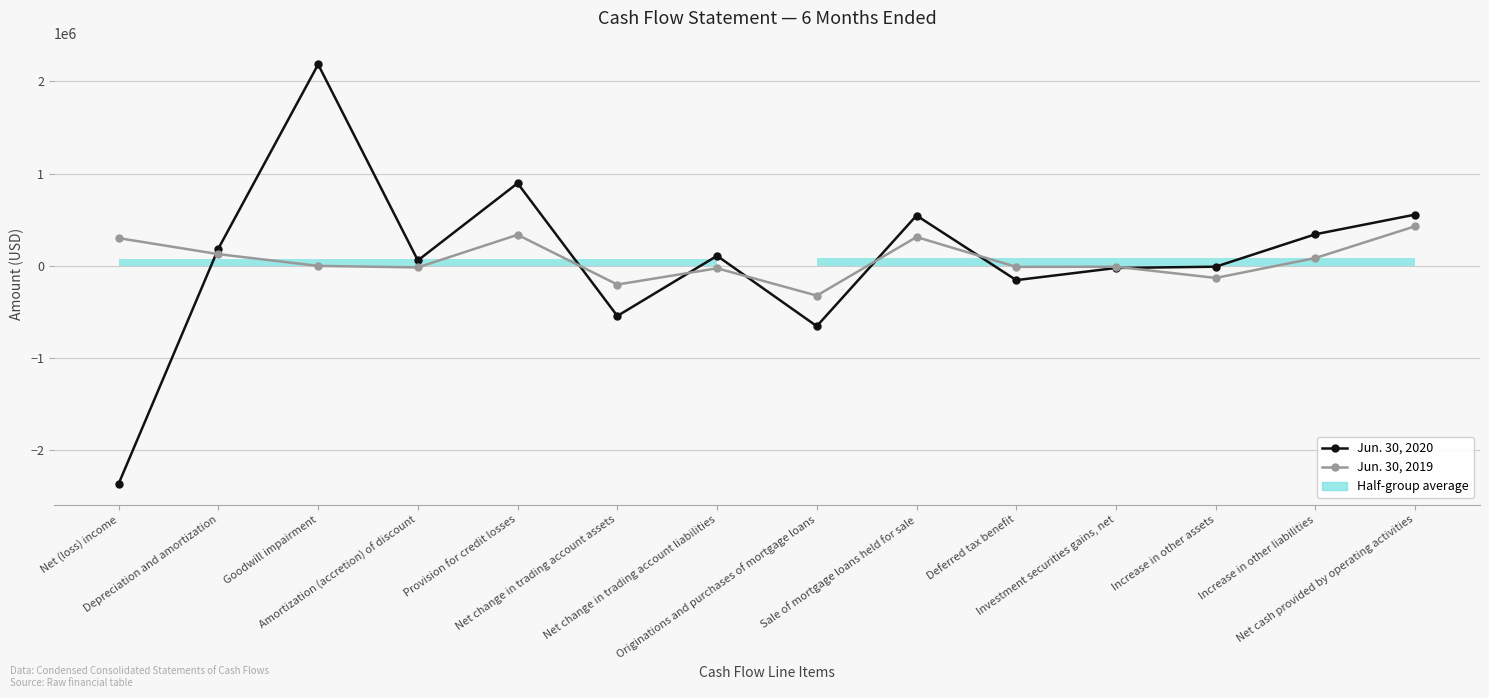

What is the sum of all Jun. 30, 2020 values?

1139670